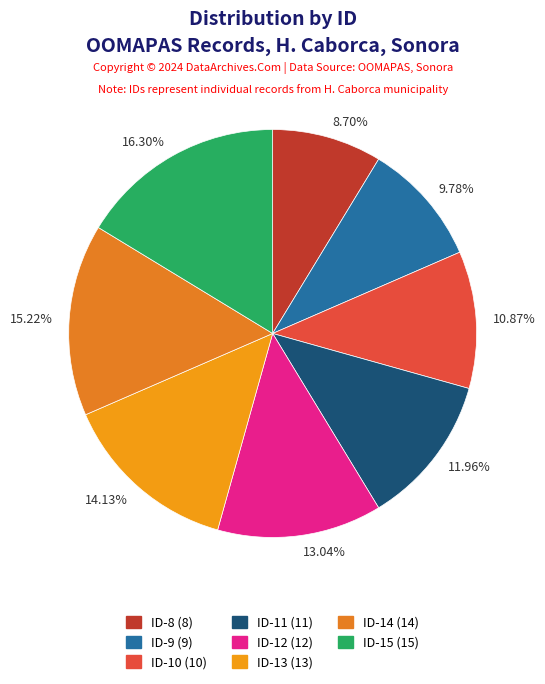

Does 13.04% represent more than half of the total?

No